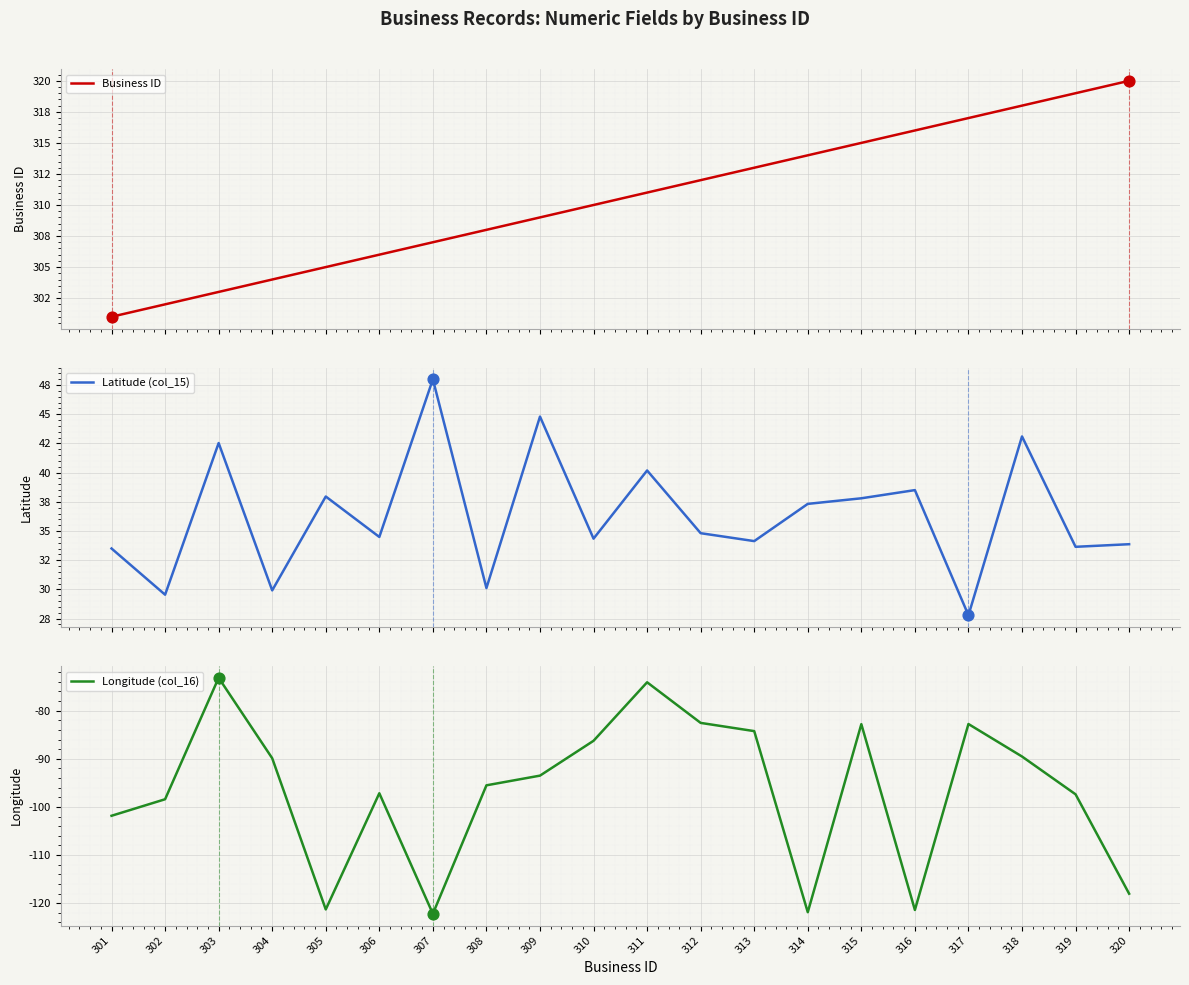

At which category is the sum across all series the highest?

311